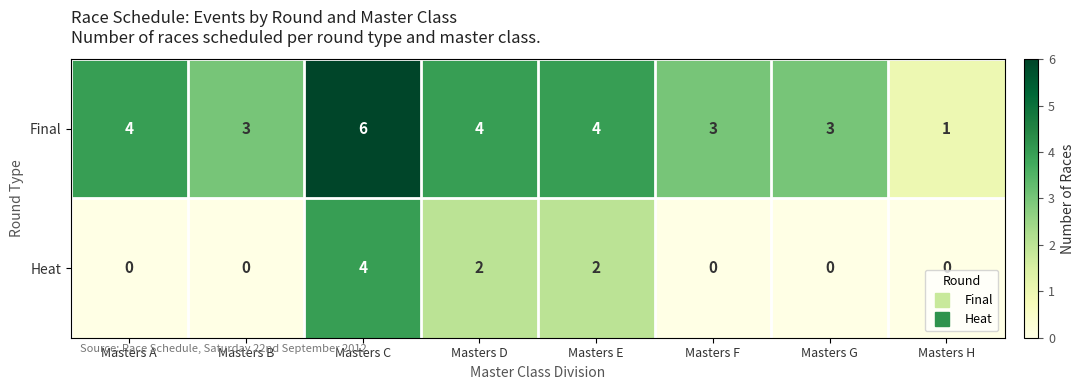

Which category has the highest value across all series?

Masters C